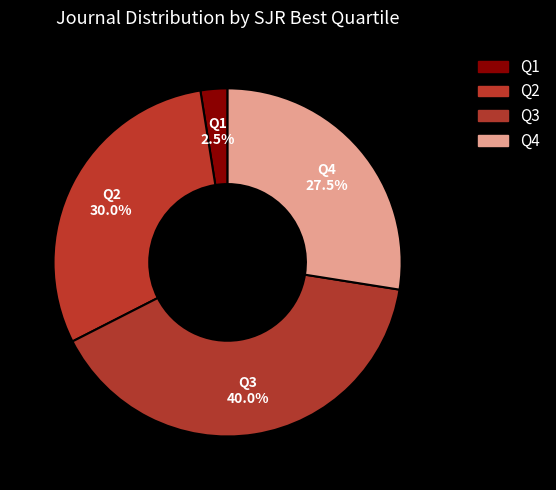

How many slices are in this pie chart?

4